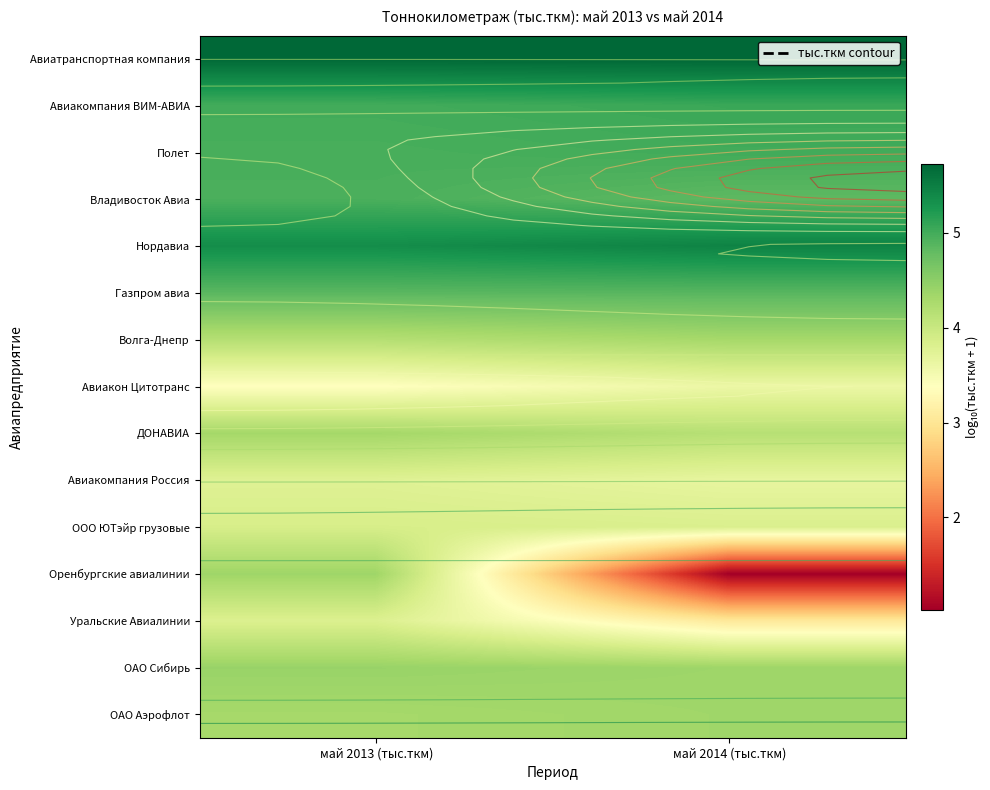

Which series has the largest range (max minus min)?

Оренбургские авиалинии